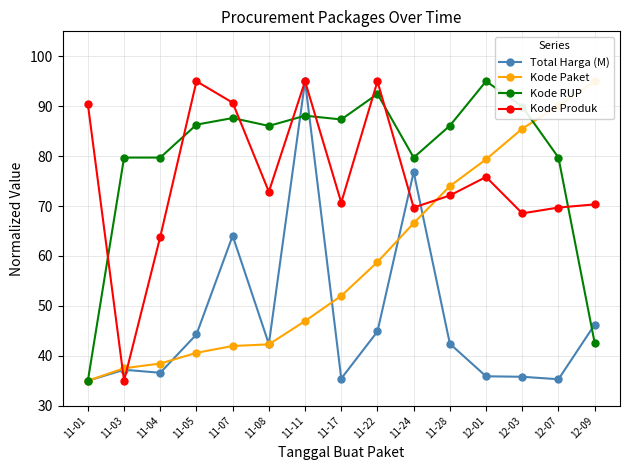

The value of Total Harga (M) at 11-24 is 124.8. True or false?

False